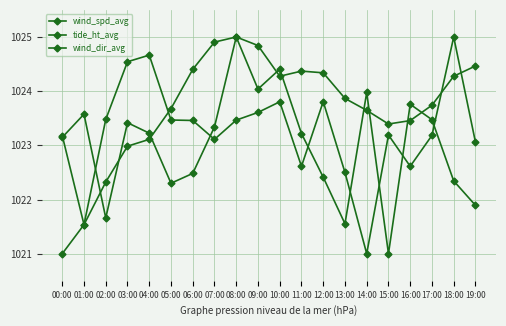

How many distinct data groups are displayed?

3